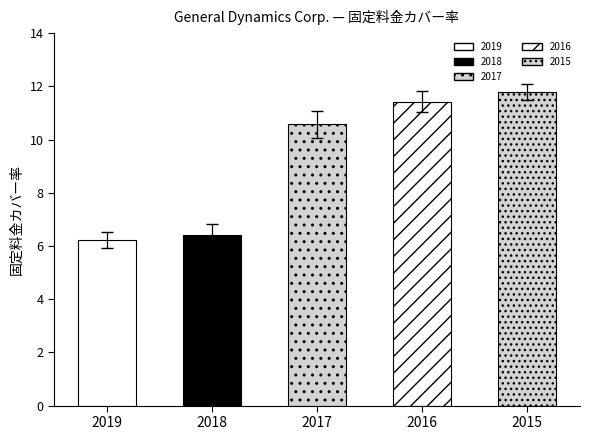

Rank the categories by value from lowest to highest.

2019, 2018, 2017, 2016, 2015